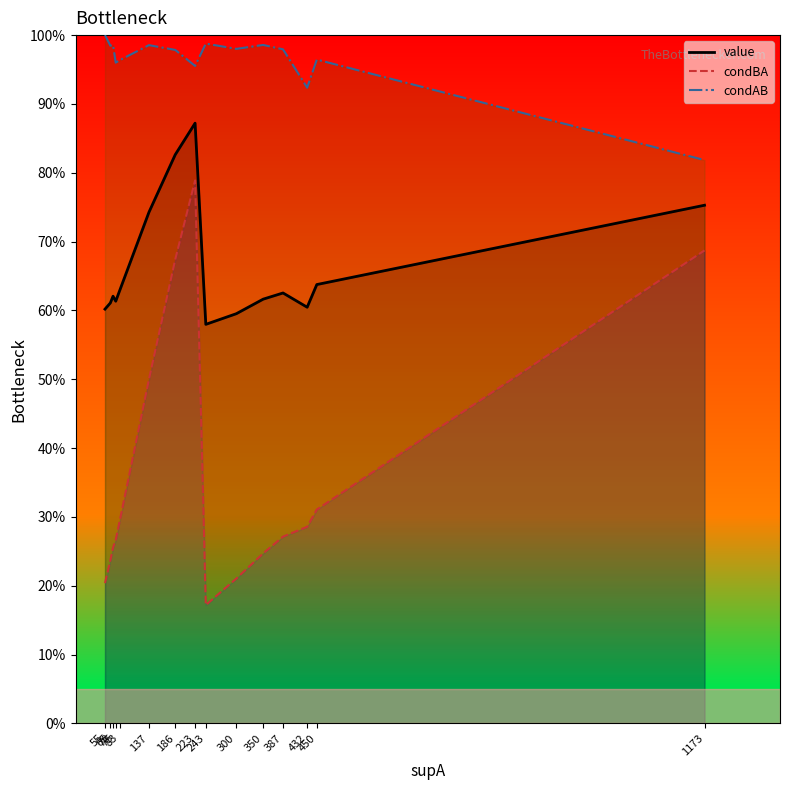

Which series has the largest total across all categories?

condAB